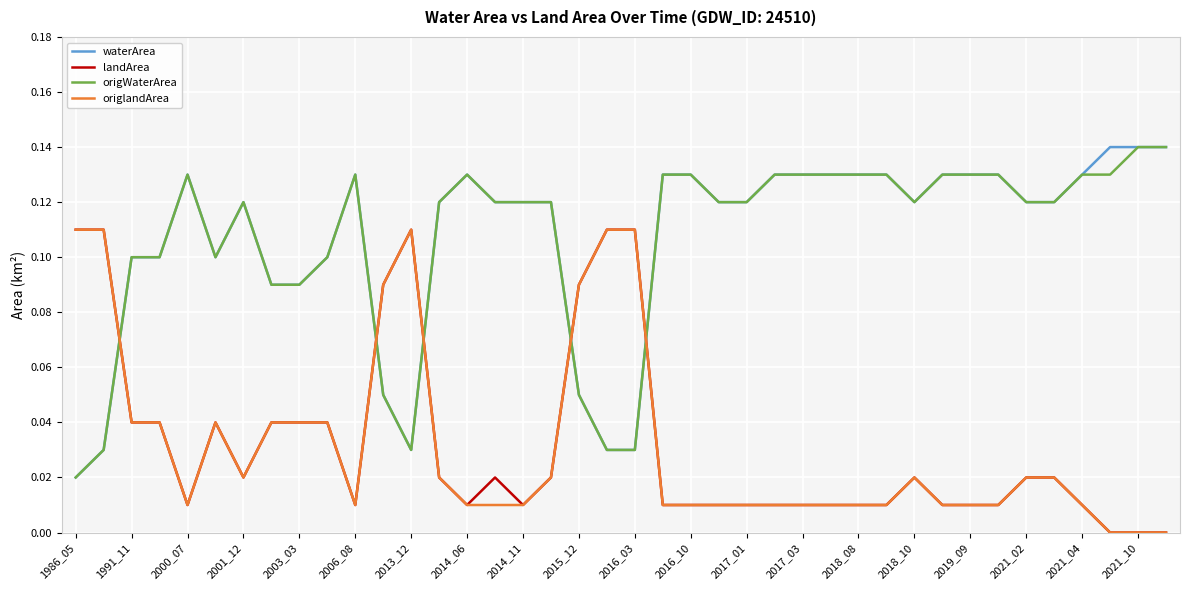

True or false: origWaterArea and landArea intersect in this chart.

True